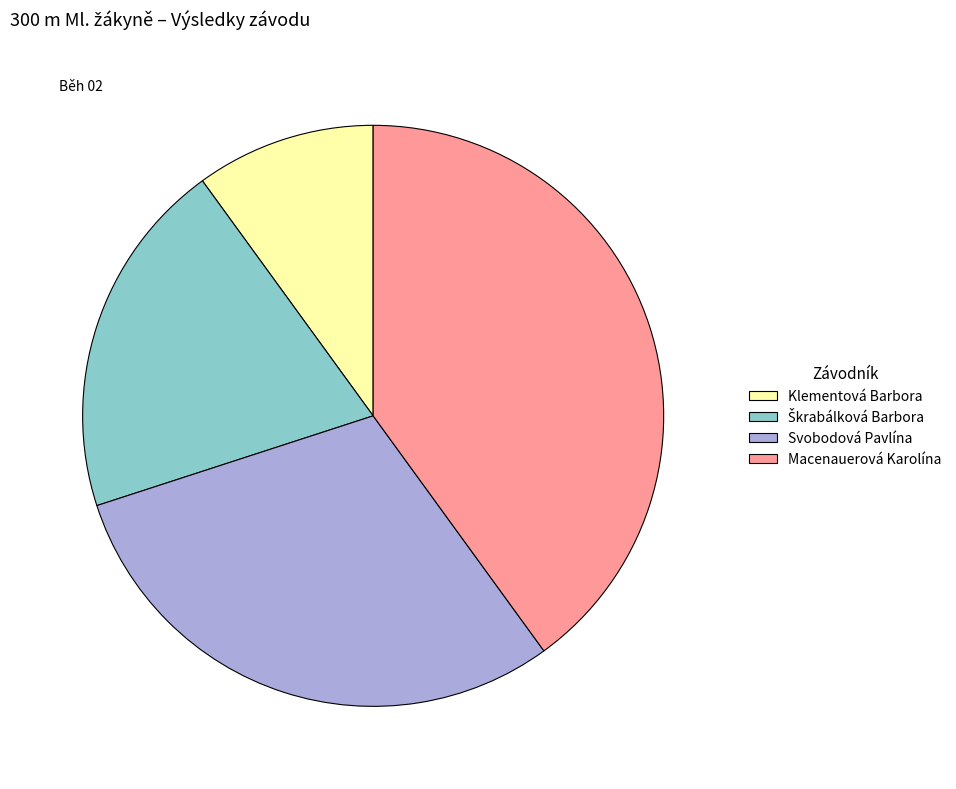

What is the largest slice in the pie chart?

Macenauerová Karolína